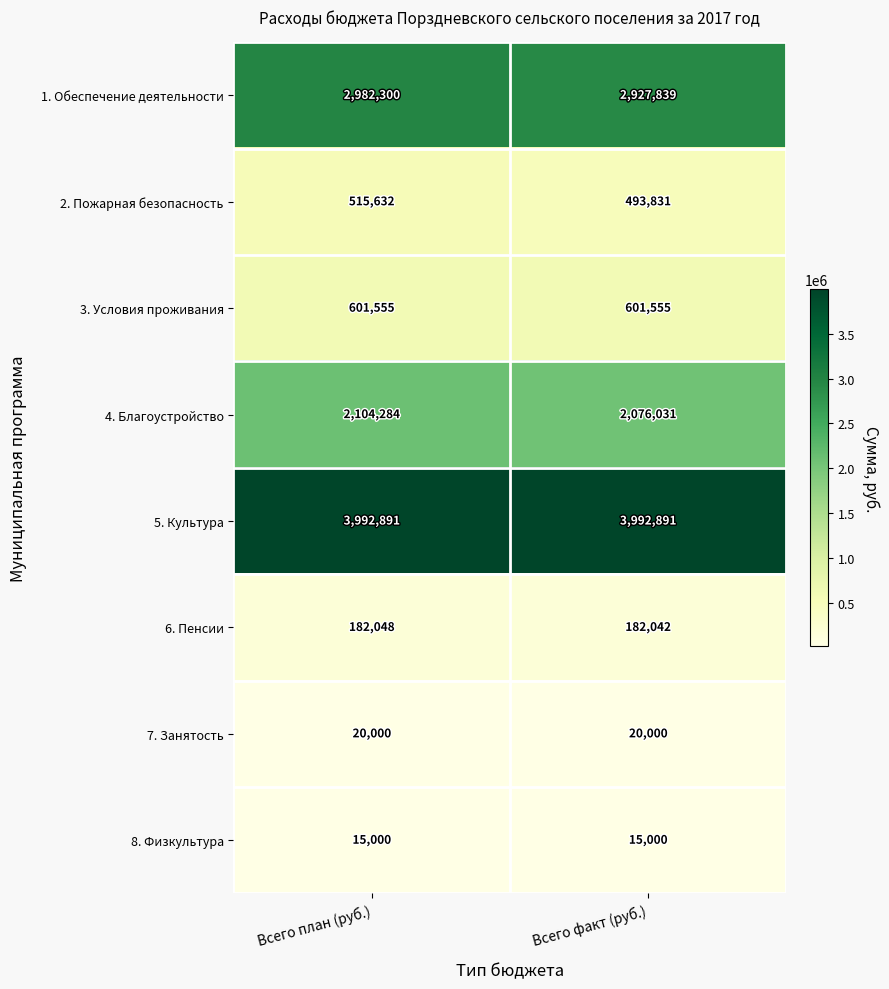

What is the maximum value shown in the chart?

3992891